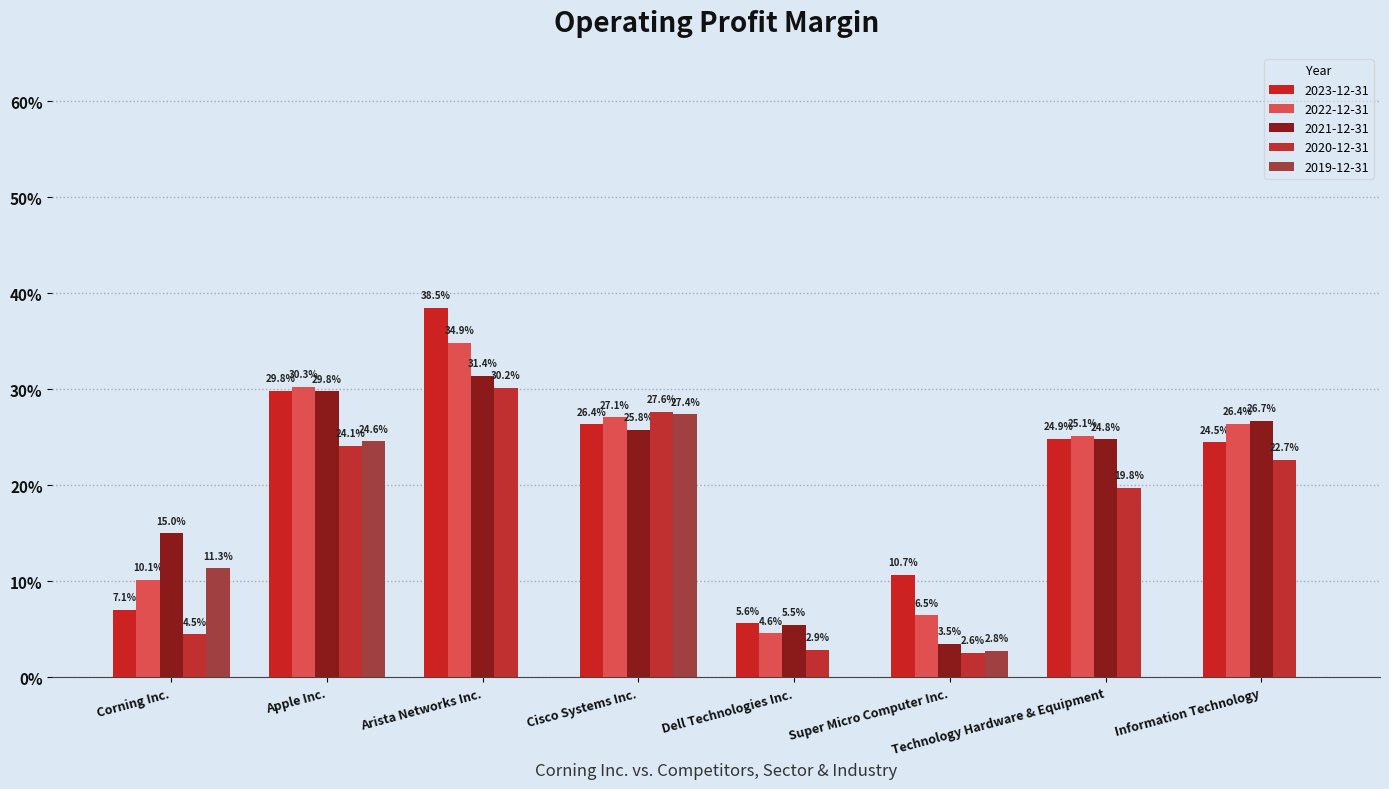

Are the bars grouped side by side (vs. stacked)?

Yes